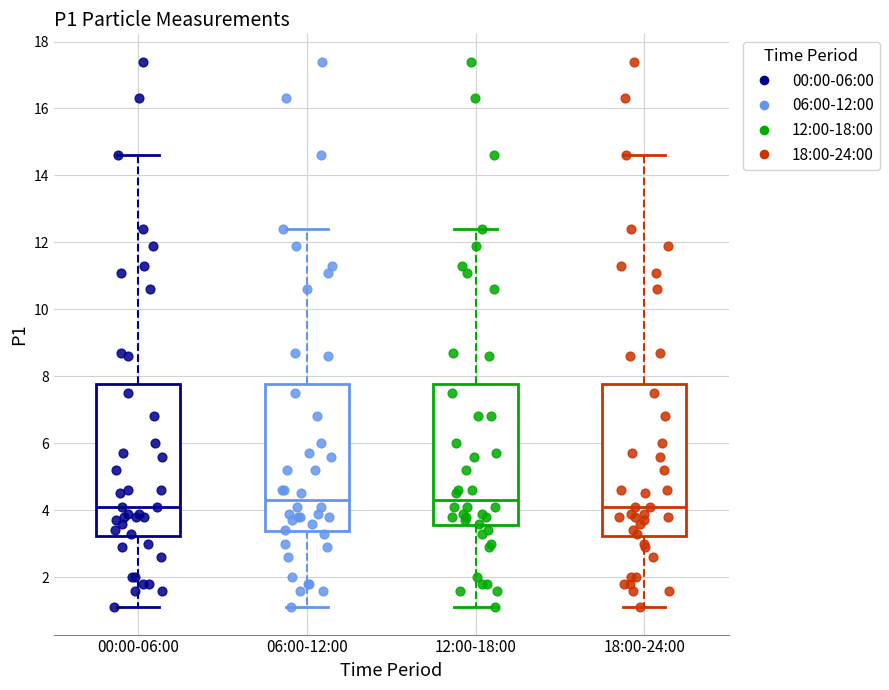

Where does the upper whisker of the box for 12:00-18:00 end on the y-axis? The values are not printed on the chart, so give them approximately, as read against the axis.

12.4